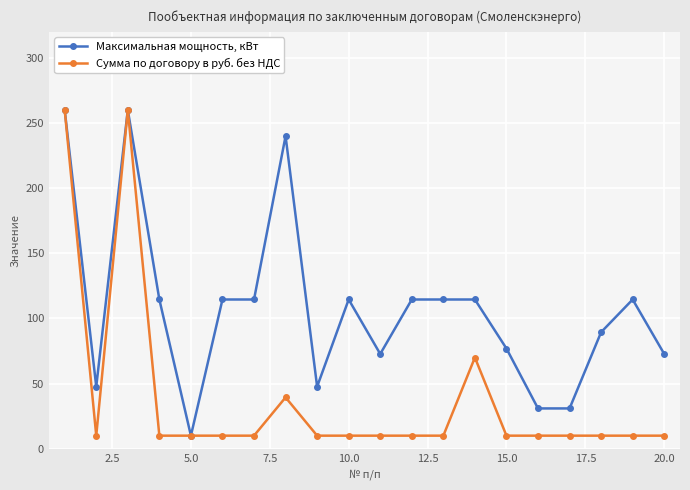

What is the difference between the maximum and minimum values in the Сумма по договору в руб. без НДС series?

250.0